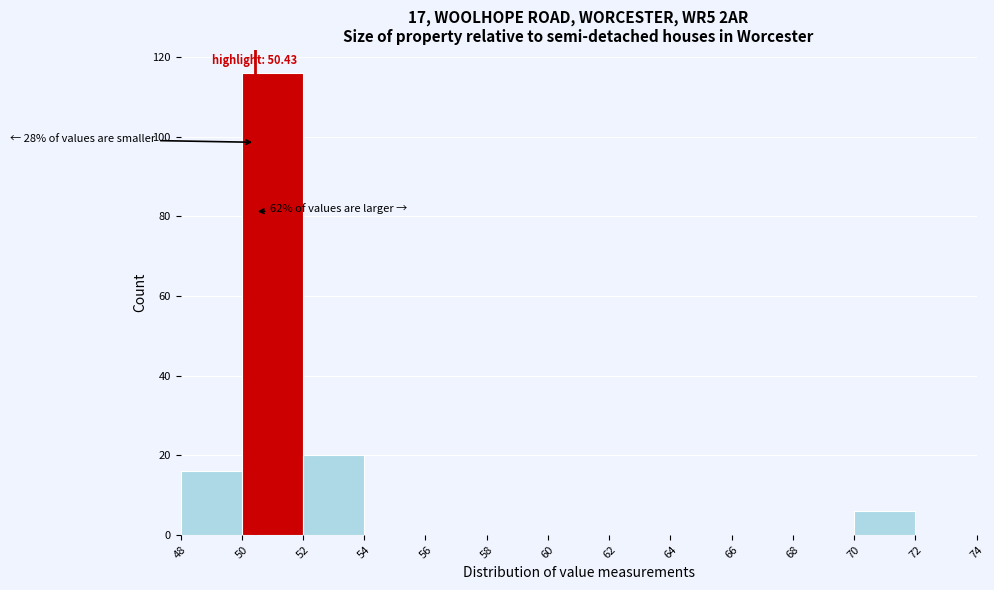

Which range on the x-axis has the tallest bar?

50 to 52